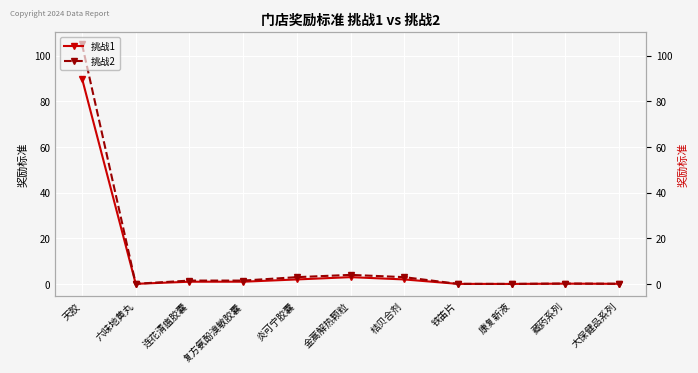

Reading right to left, what are all the values shown in this chart?

挑战1: 大保健品系列=0.1	藏药系列=0.1	康复新液=0.0	铁笛片=0.1	桔贝合剂=2.0	金蒿解热颗粒=3.0	炎可宁胶囊=2.0	复方氨酚溴敏胶囊=1.0	连花清瘟胶囊=1.0	六味地黄丸=0.1	天胶=90.0
挑战2: 大保健品系列=0.1	藏药系列=0.2	康复新液=0.0	铁笛片=0.1	桔贝合剂=3.0	金蒿解热颗粒=4.0	炎可宁胶囊=3.0	复方氨酚溴敏胶囊=1.5	连花清瘟胶囊=1.5	六味地黄丸=0.1	天胶=105.0